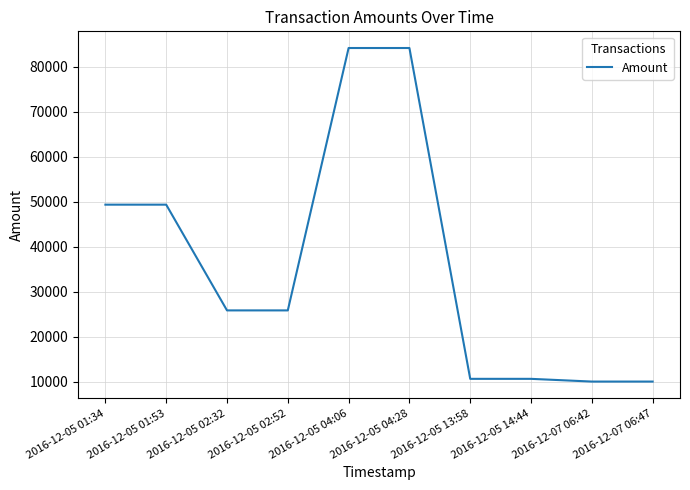

The value at 2016-12-05 02:52 is 25831.1. True or false?

True